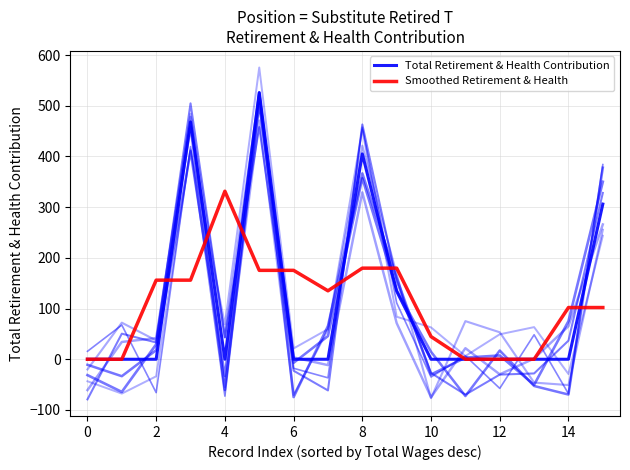

The Total Retirement & Health Contribution series shows 623.4 at 8. True or false?

False